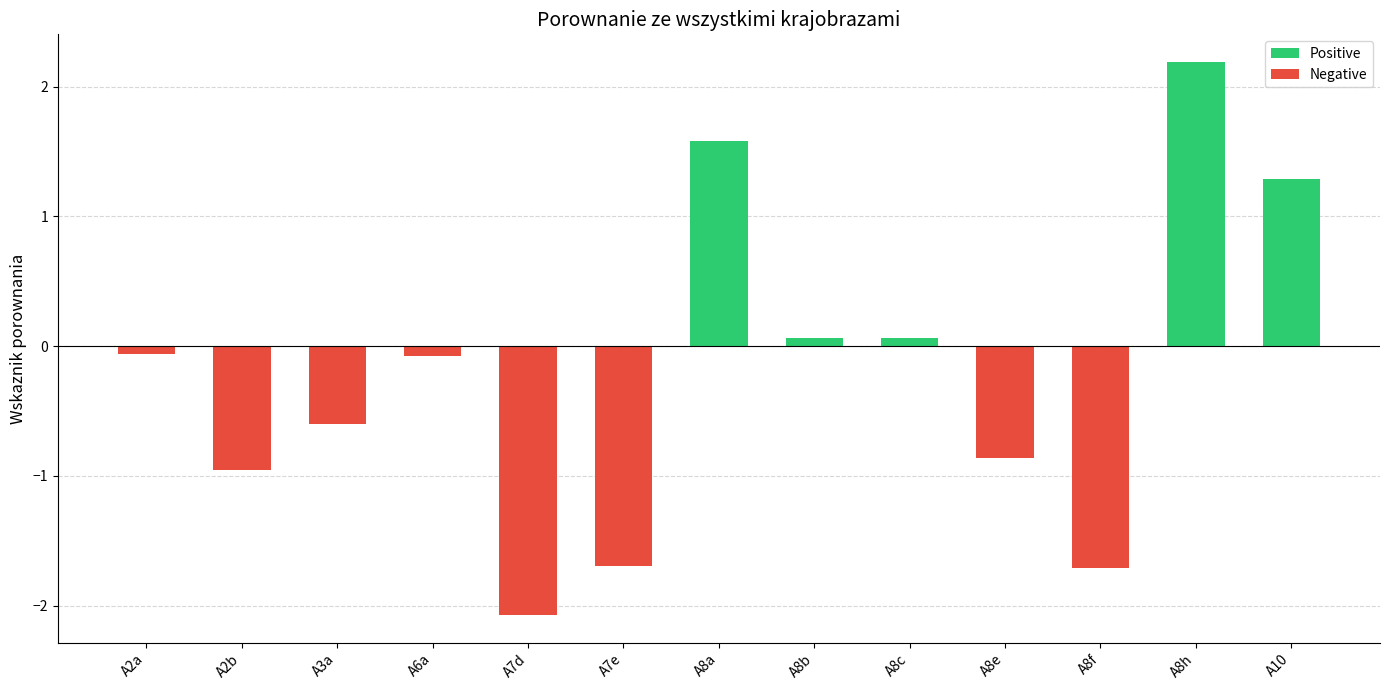

How many bars are there in total?

13